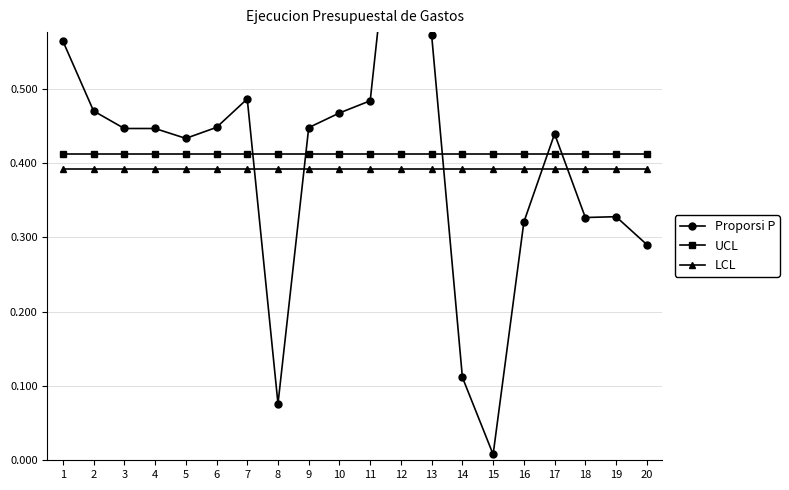

How many data points does each series have?

20